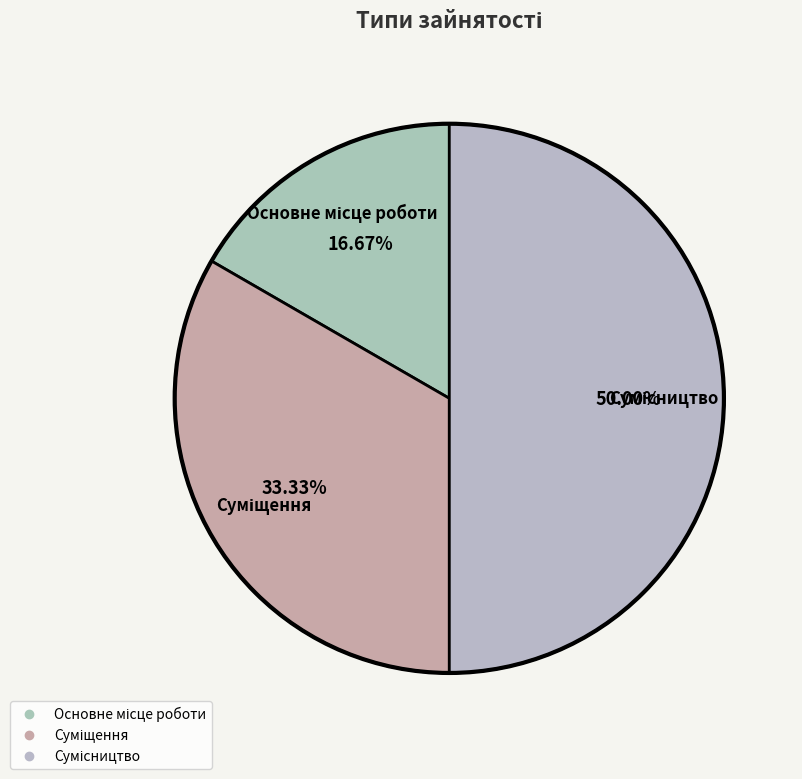

What is the change in value from Основне місце роботи to Суміщення?

+1